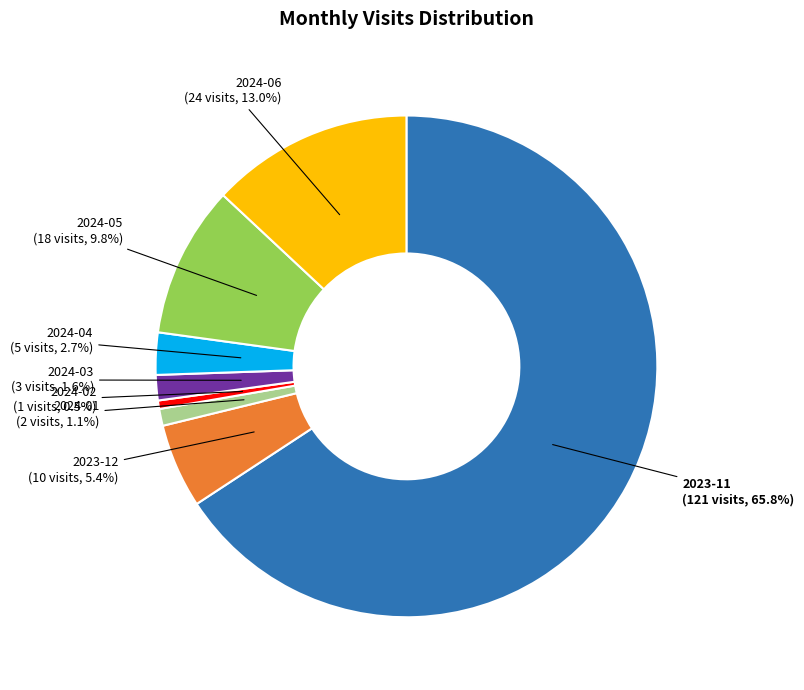

Which category has the biggest portion of the pie?

2023-11